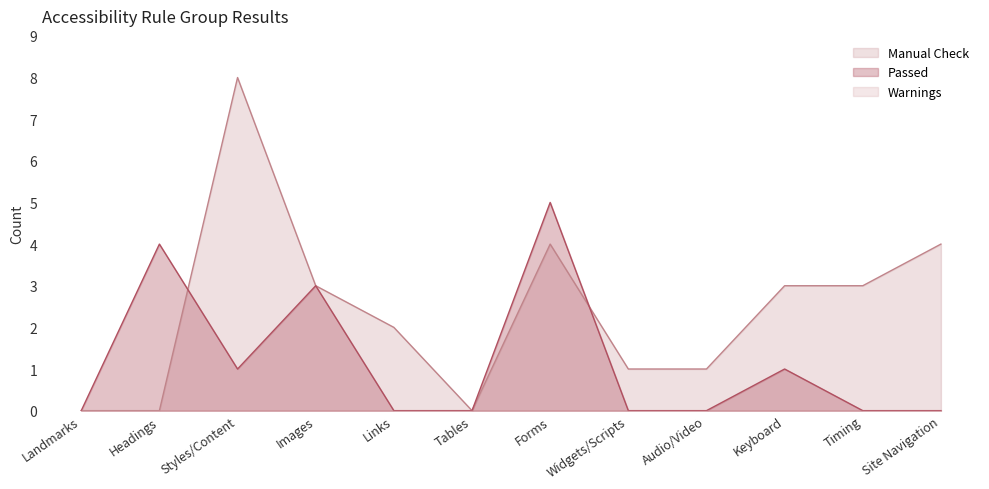

The value of Manual Check at Links is 2. True or false?

True